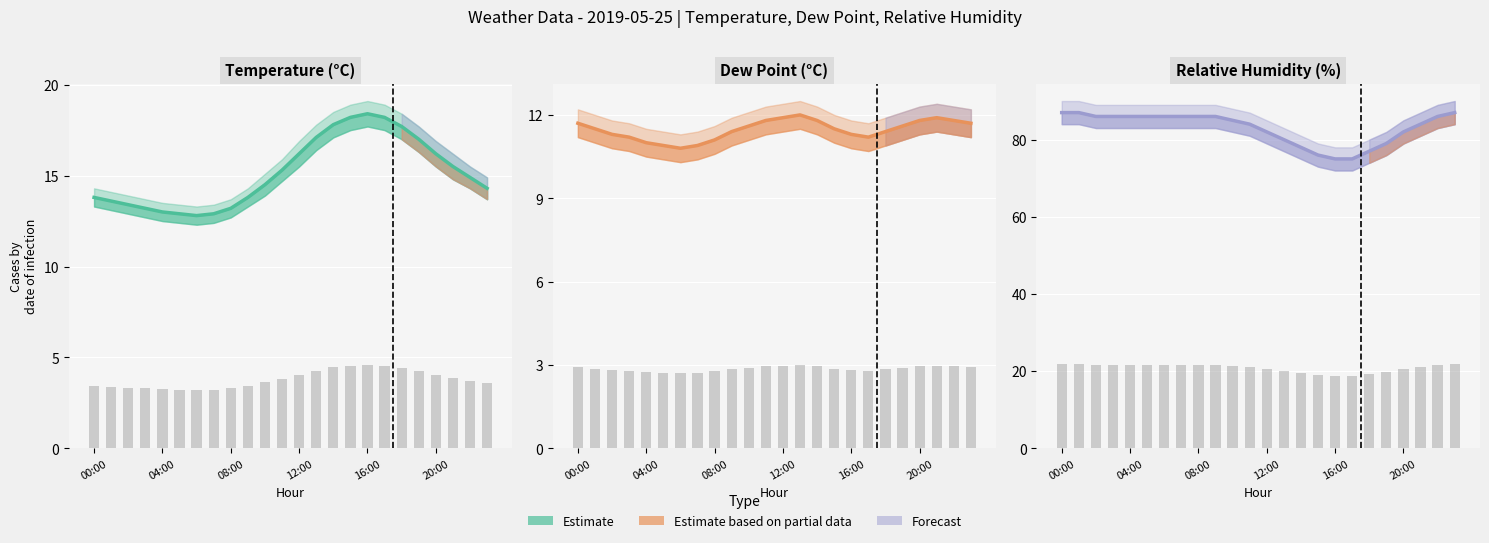

At which category is the sum across all series the highest?

23